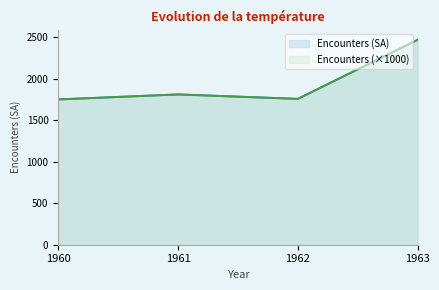

Does the chart have visible grid lines?

No